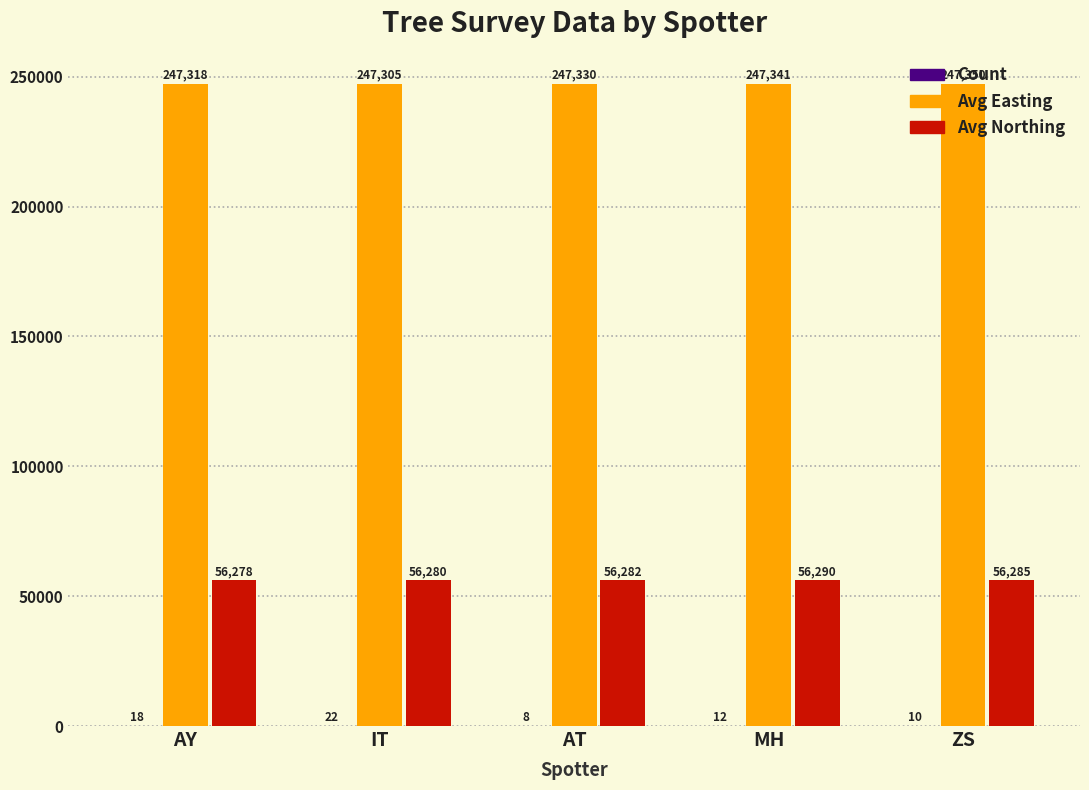

At which label is Avg Northing closest to 56284?

ZS